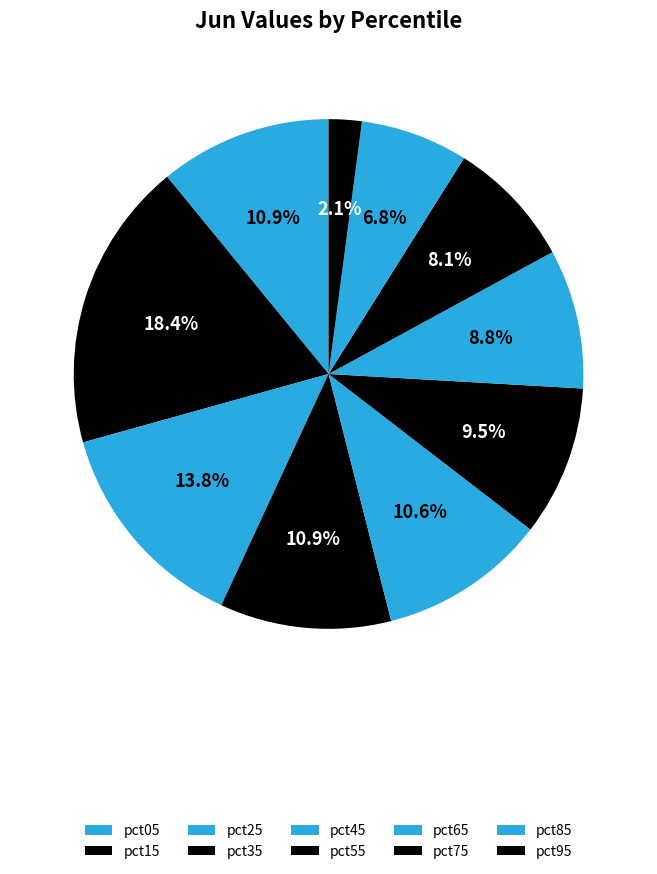

Which has a higher value, pct65 or pct25?

pct25